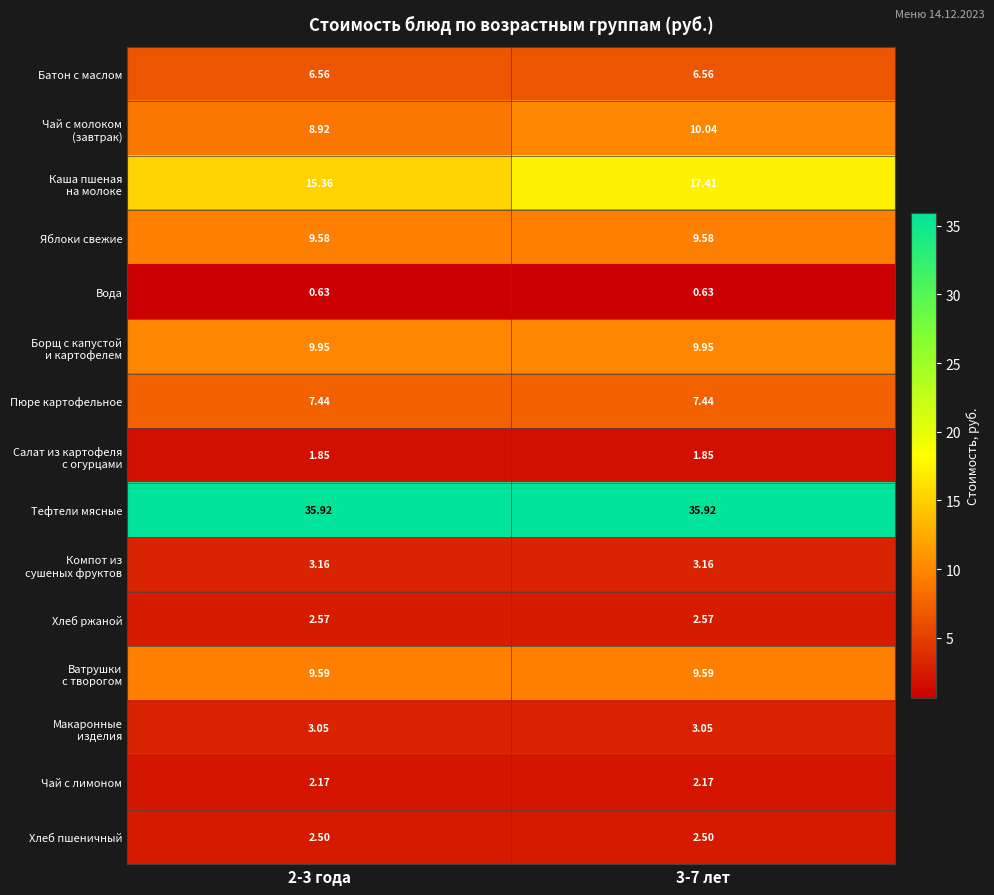

Which series has the largest total across all categories?

Тефтели мясные